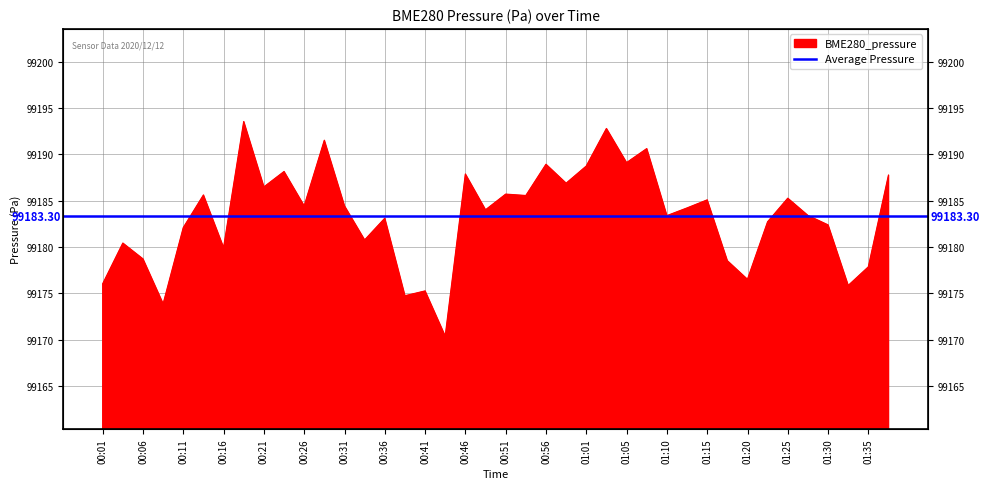

Between 01:08 and 00:38, which is larger?

01:08